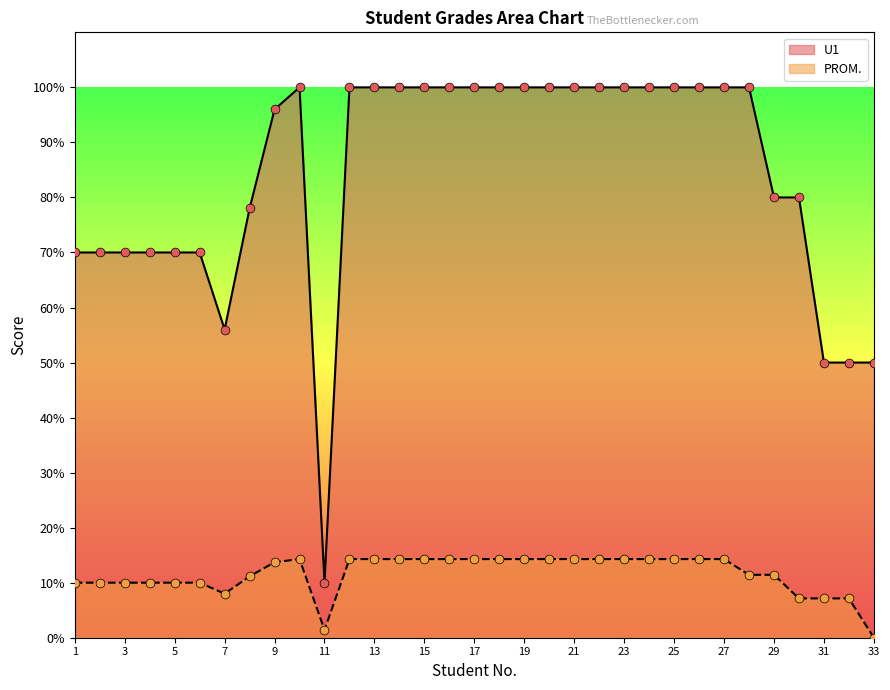

At which category is the sum across all series the highest?

10